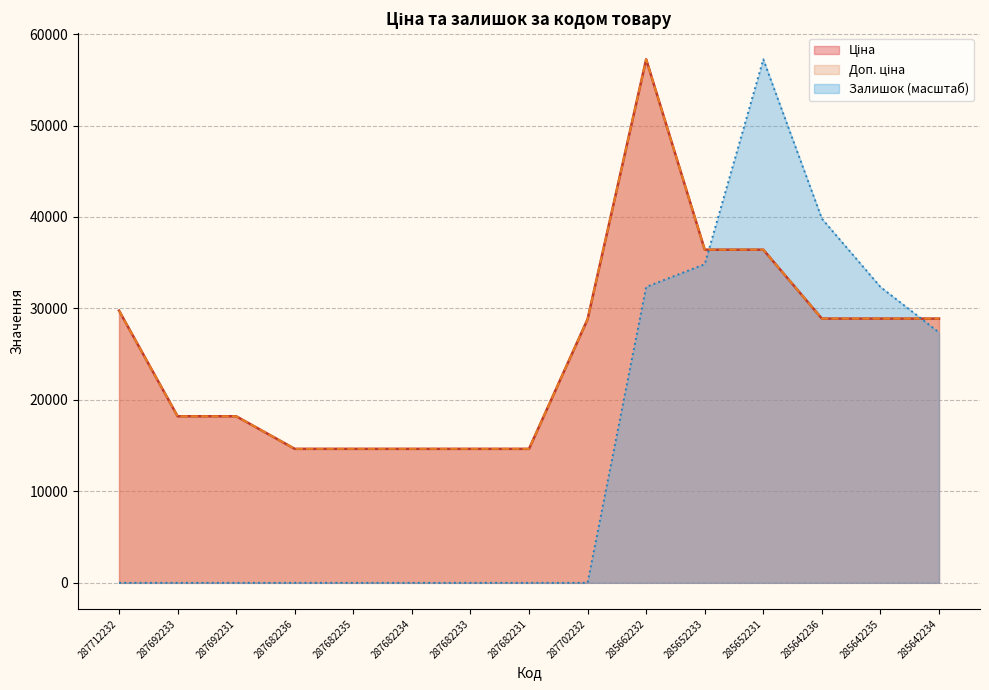

At which category is the sum across all series the highest?

285662232